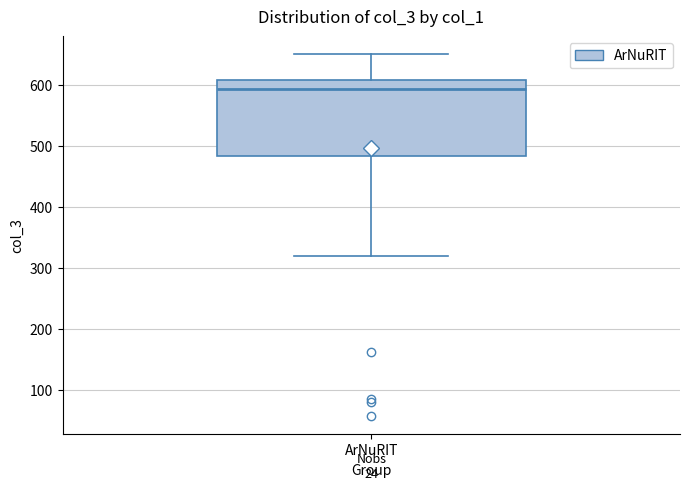

Read this box plot against the y-axis: the position of the median line, the range covered by the box, and the ends of both whiskers. The values are not printed on the chart, so give them approximately, as read against the axis.

median 590, box 480 to 610, whiskers 320 to 650